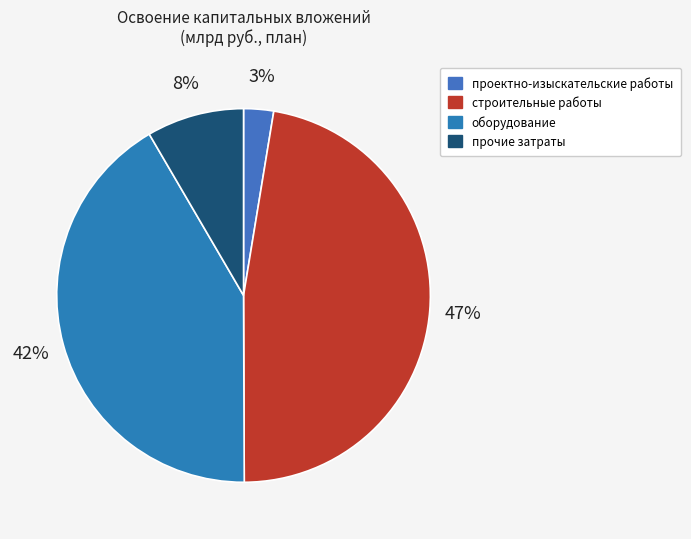

How many segments does this pie chart have?

4